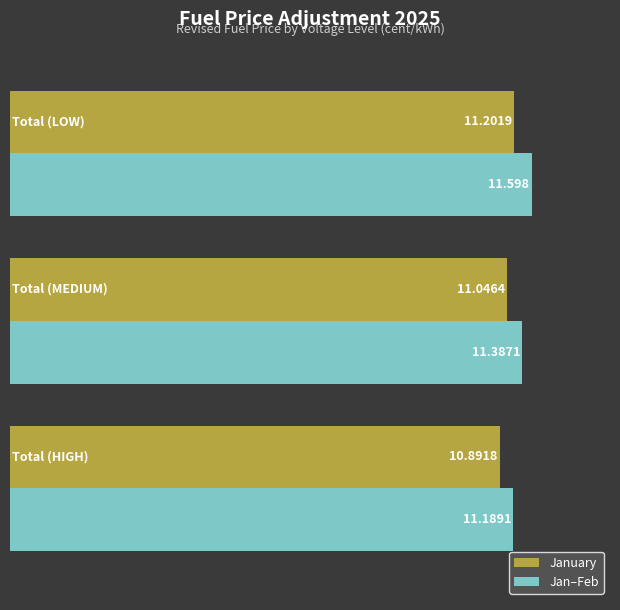

Rank the series by their maximum value, from lowest to highest.

January, Jan–Feb